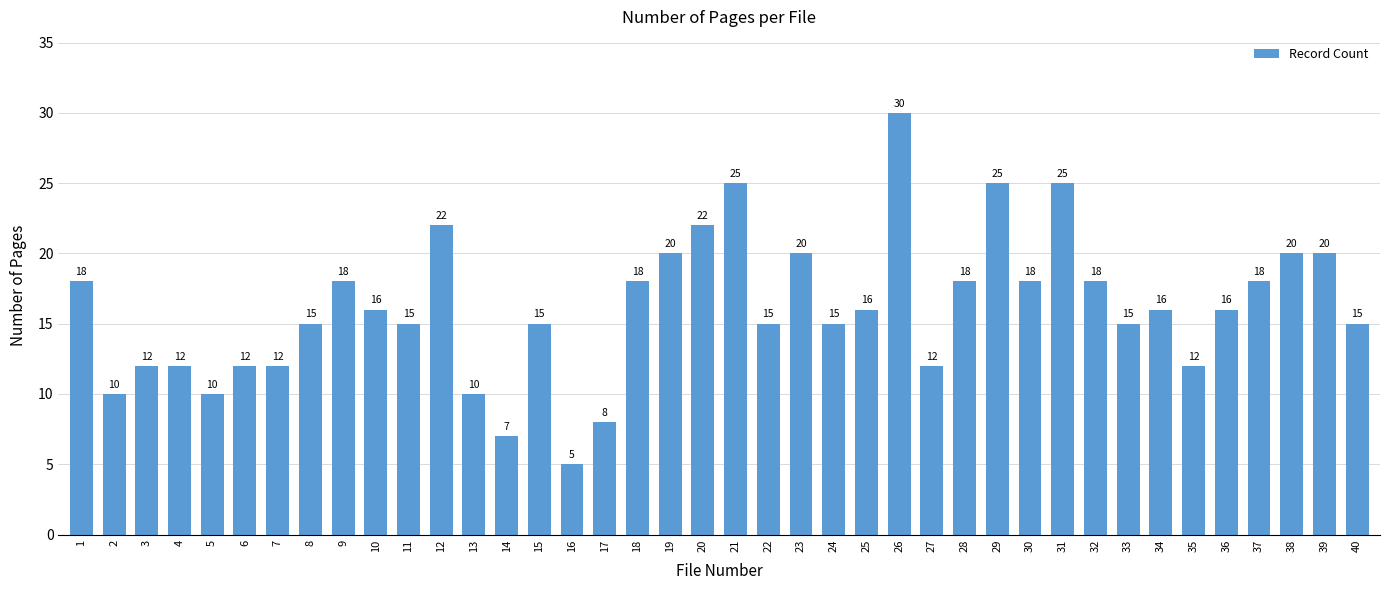

What is the smallest value displayed?

5